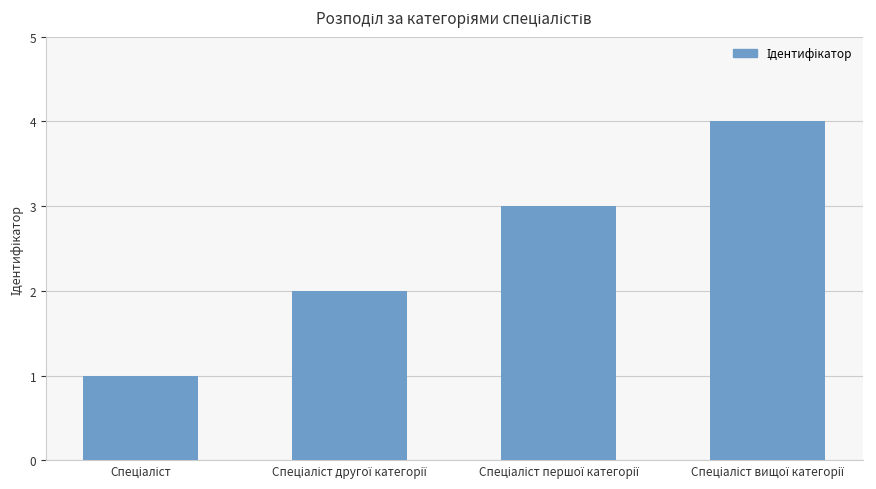

What is the greatest value displayed?

4